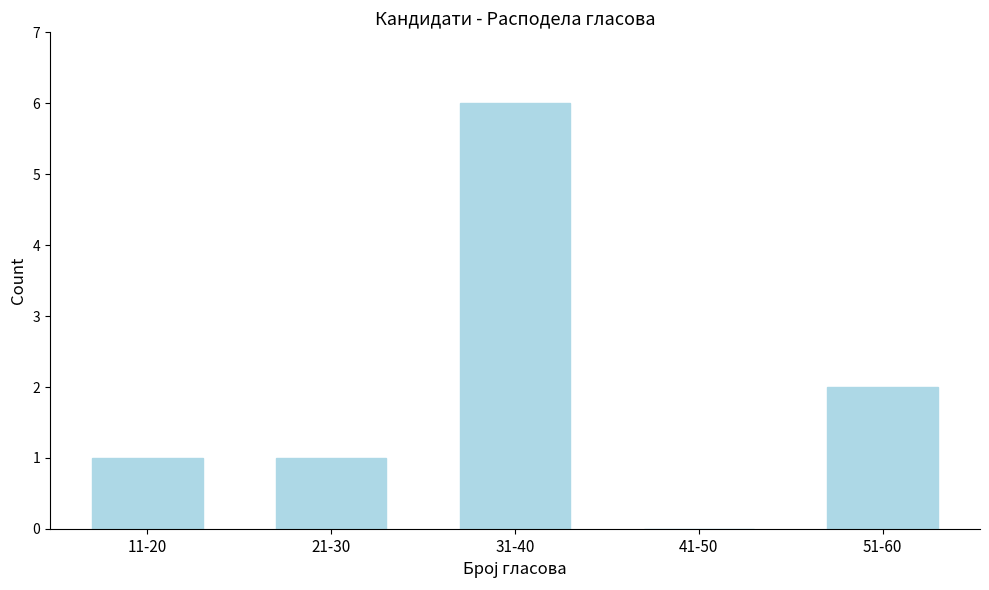

Reading left to right, transcribe all the data shown in this chart.

11-20=1	21-30=1	31-40=6	41-50=0	51-60=2